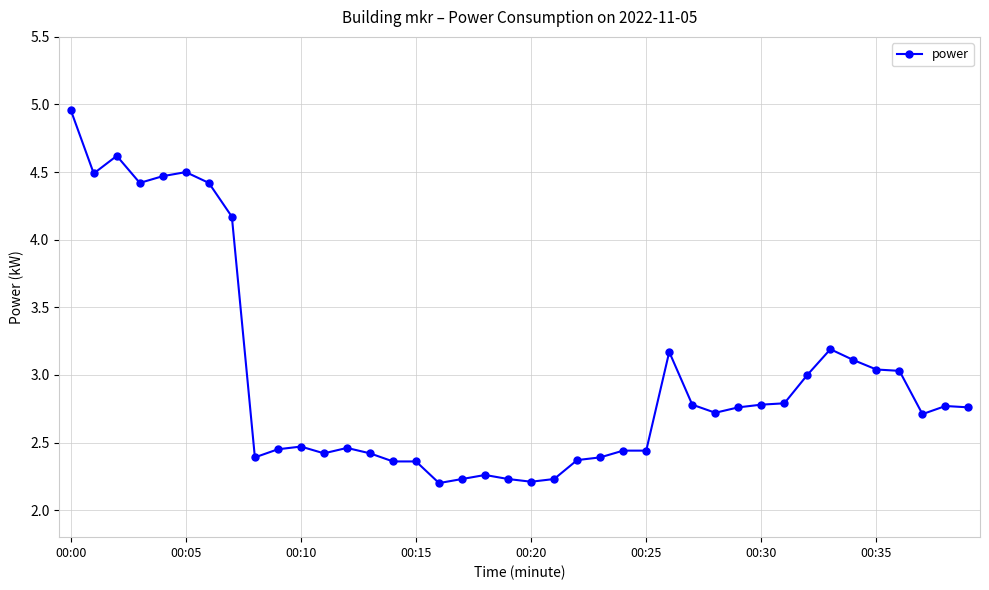

What is the sum of all values?

119.0